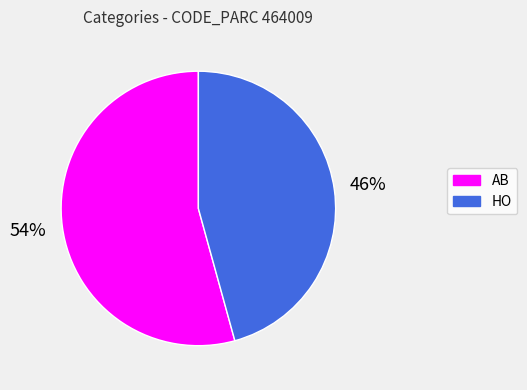

Do AB and HO together represent more than half of the pie?

Yes